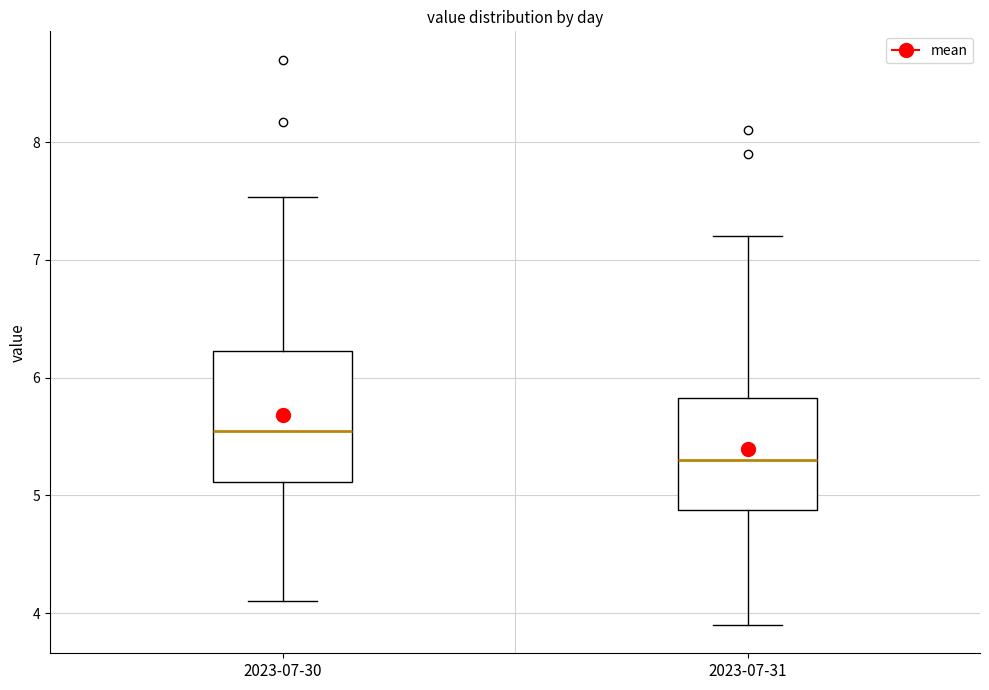

Which box is the tallest, from its lower edge to its upper edge?

2023-07-30